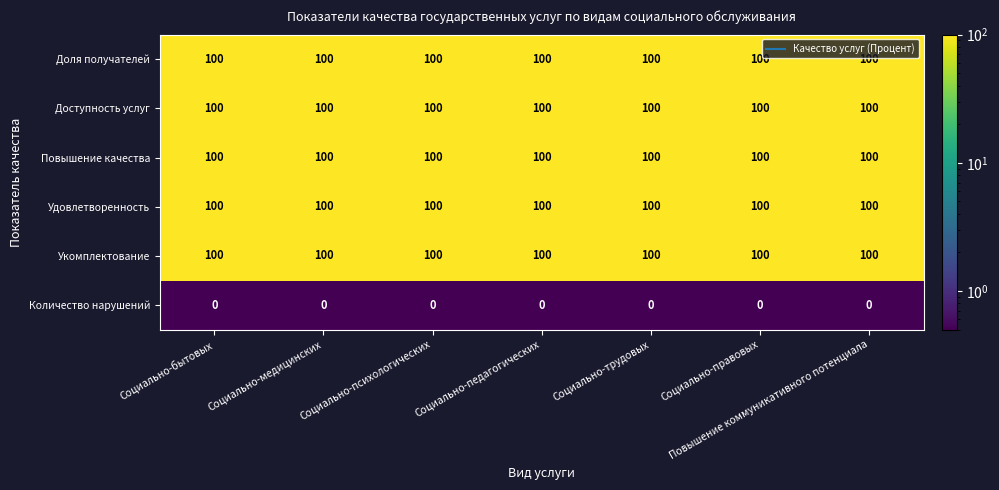

What is the average value of the Повышение качества series?

100